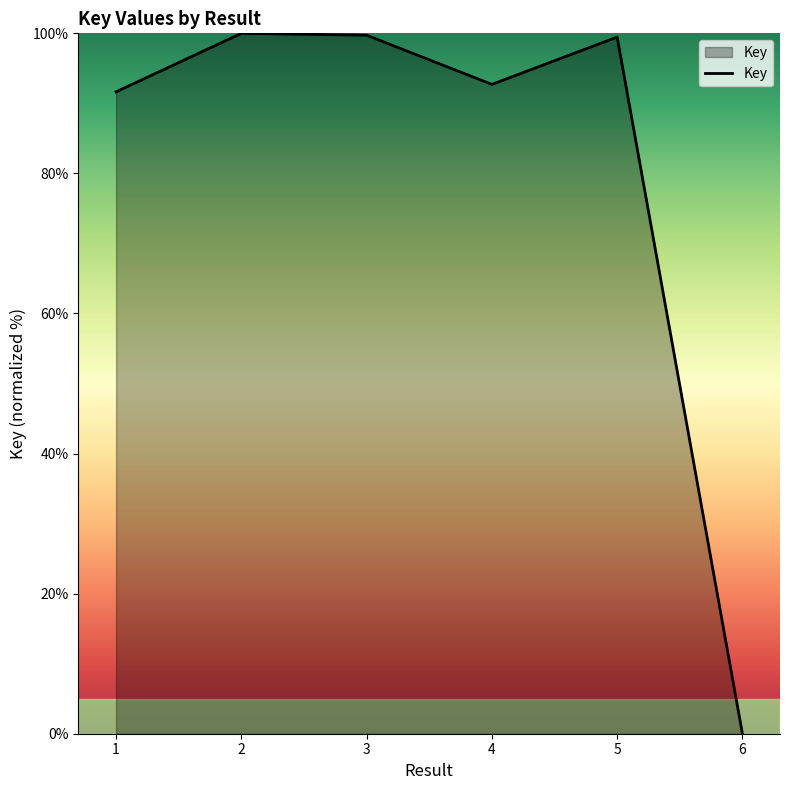

What is the average value?

80.6